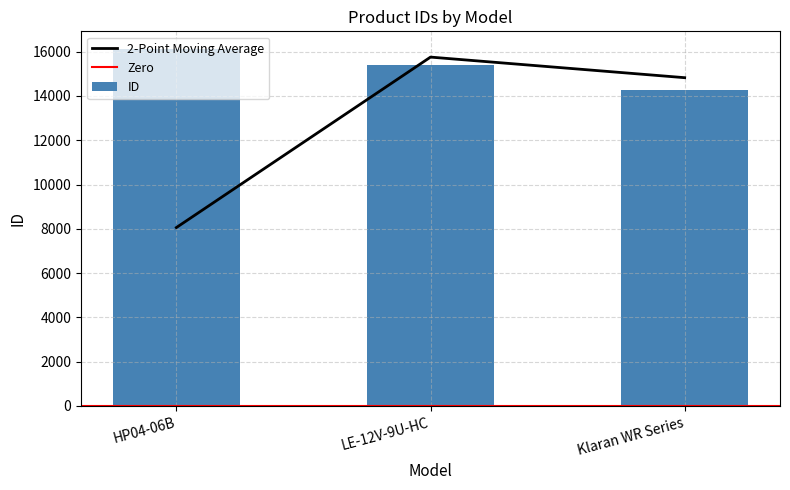

Which category has the highest value across all series?

HP04-06B